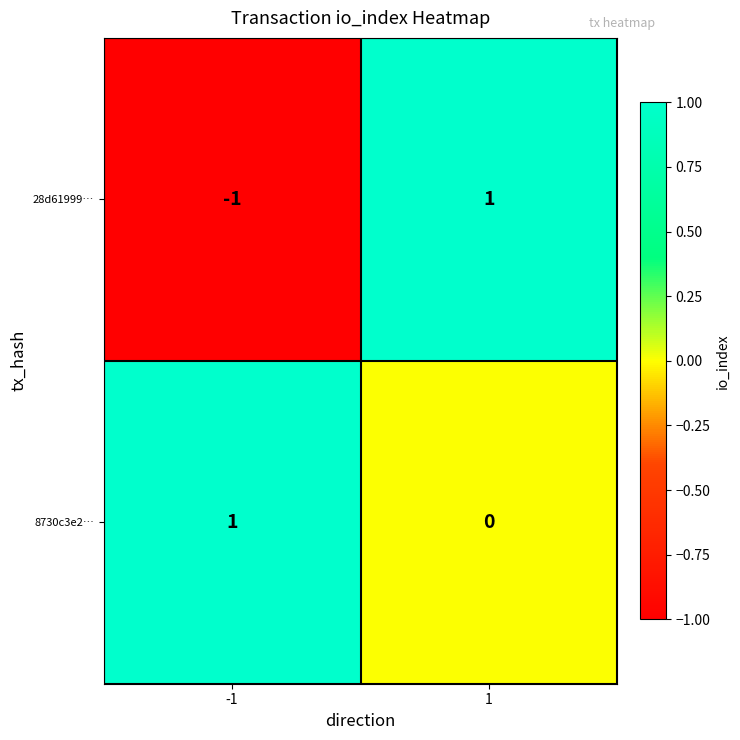

Rank the series at -1 from highest to lowest value.

8730c3e2…, 28d61999…